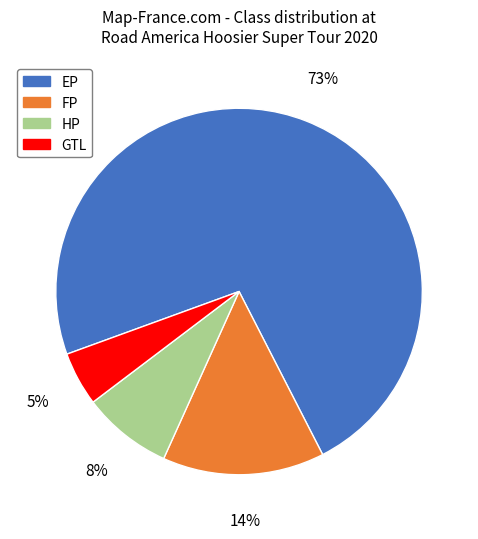

How many slices are in this pie chart?

4